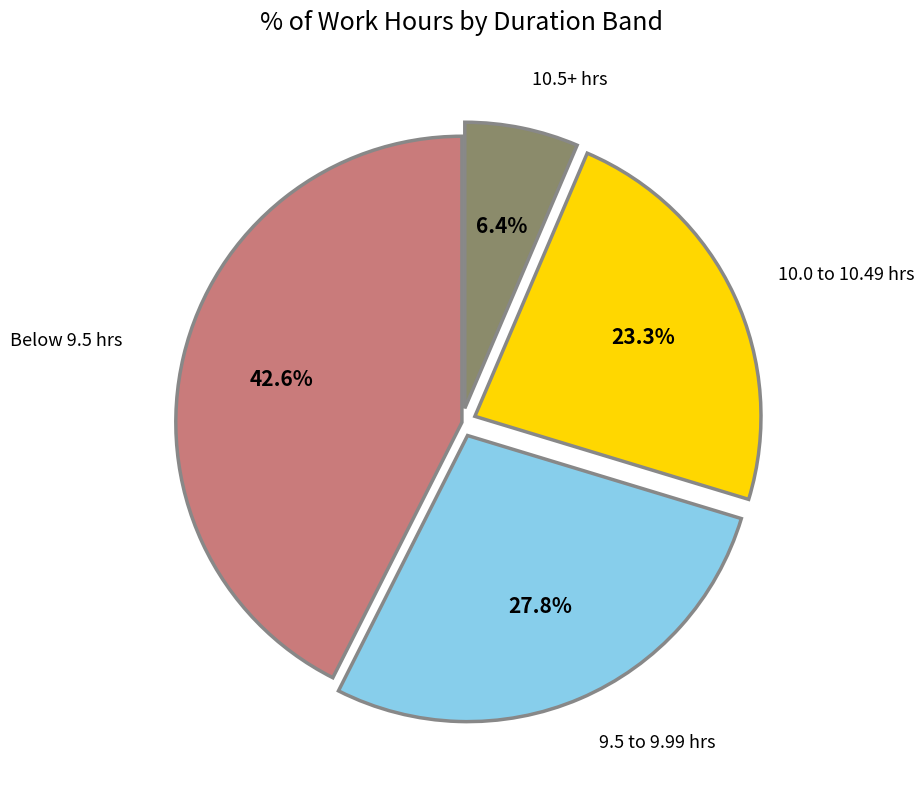

Is there any slice that represents more than half of the pie?

No